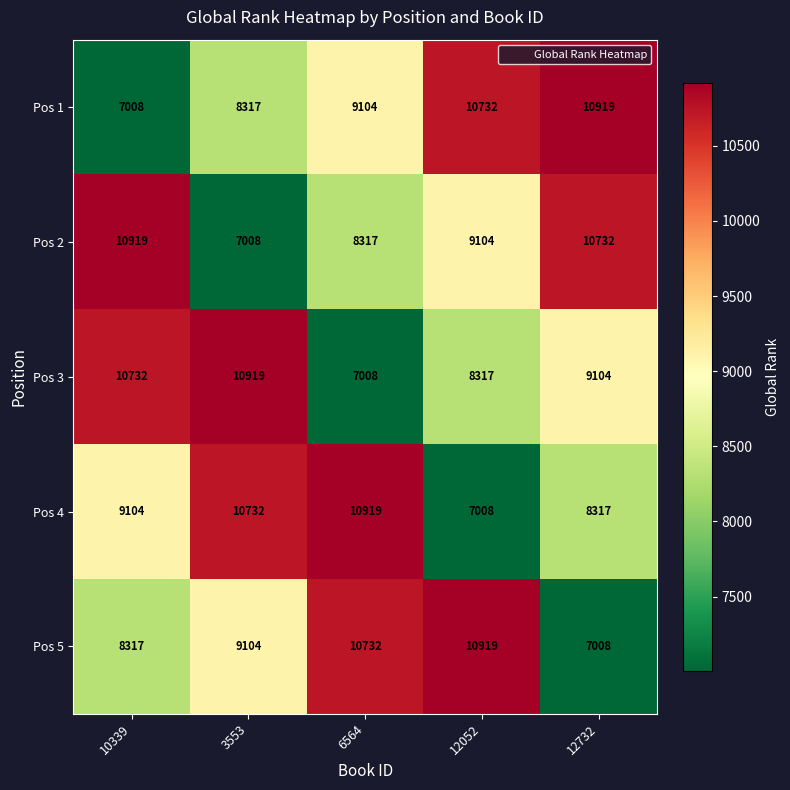

Count the number of data series in this chart.

5